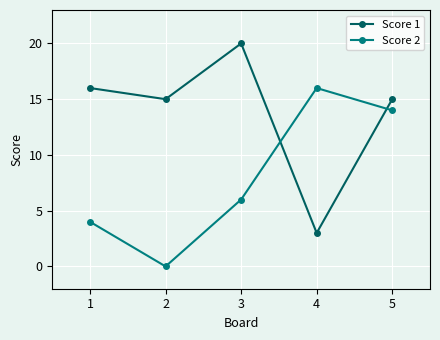

What is the difference between the Score 2 values at 1 and 2?

4